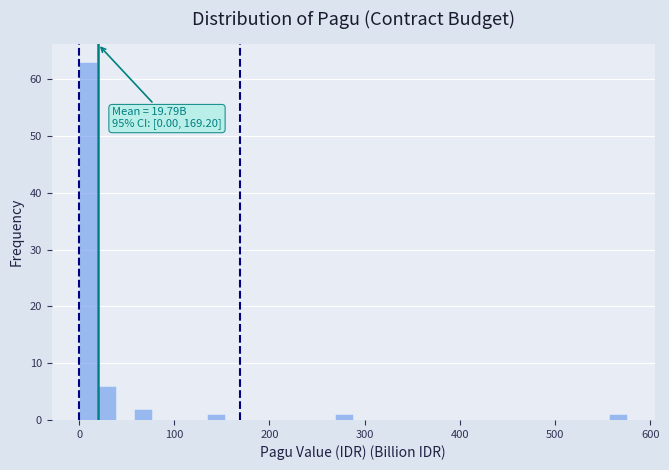

Read against the x-axis, roughly where is the centre of the tallest bar?

10